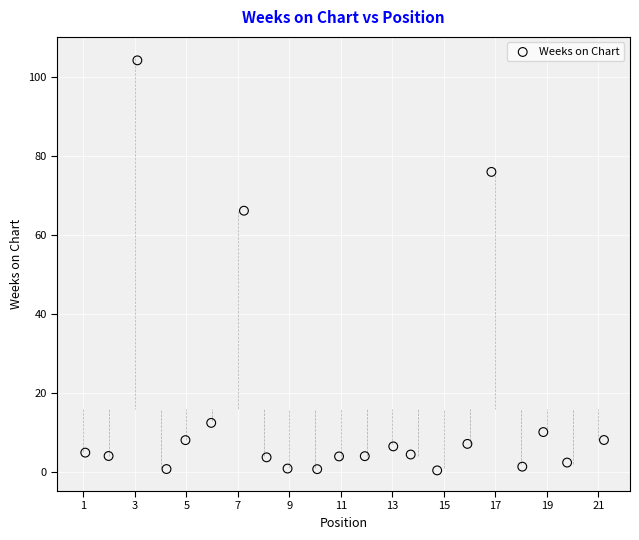

What Y value in the scatter plot is closest to 52?

66.2